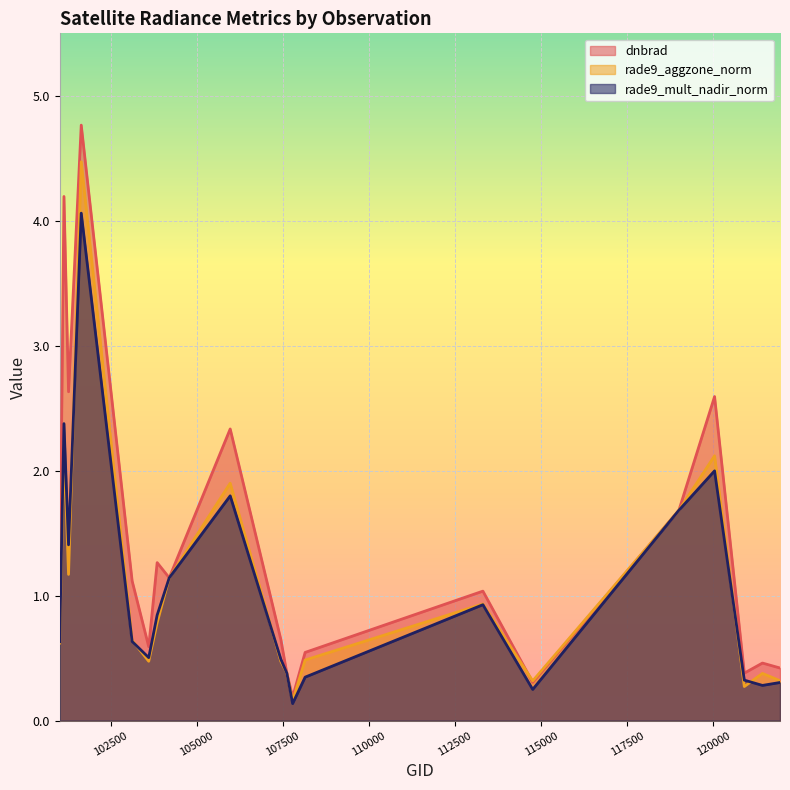

List the labels in order of dnbrad value, largest first.

101640, 101138, 101271, 120041, 105968, 119005, 103846, 104197, 103119, 113310, 101013, 107440, 103601, 108145, 121432, 121942, 107613, 120905, 114757, 107782